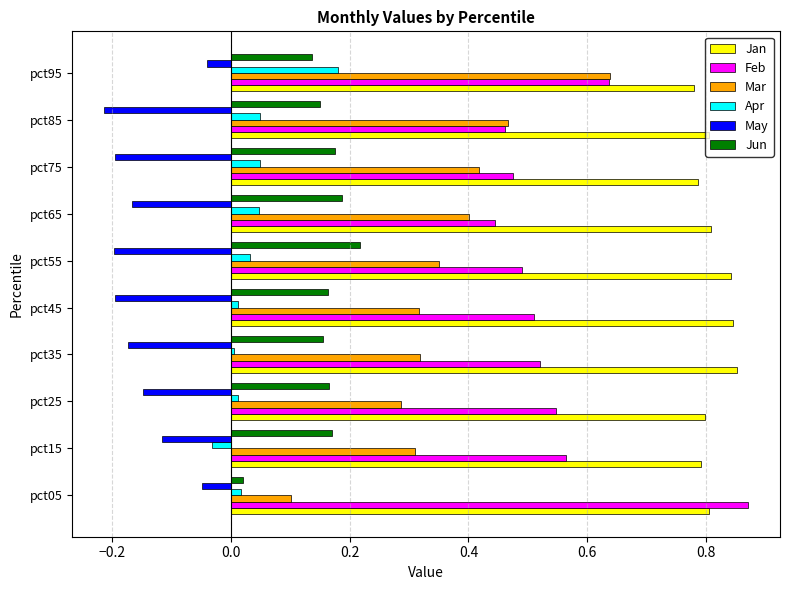

At pct75, list the series in order from largest to smallest.

Jan, Feb, Mar, Jun, Apr, May